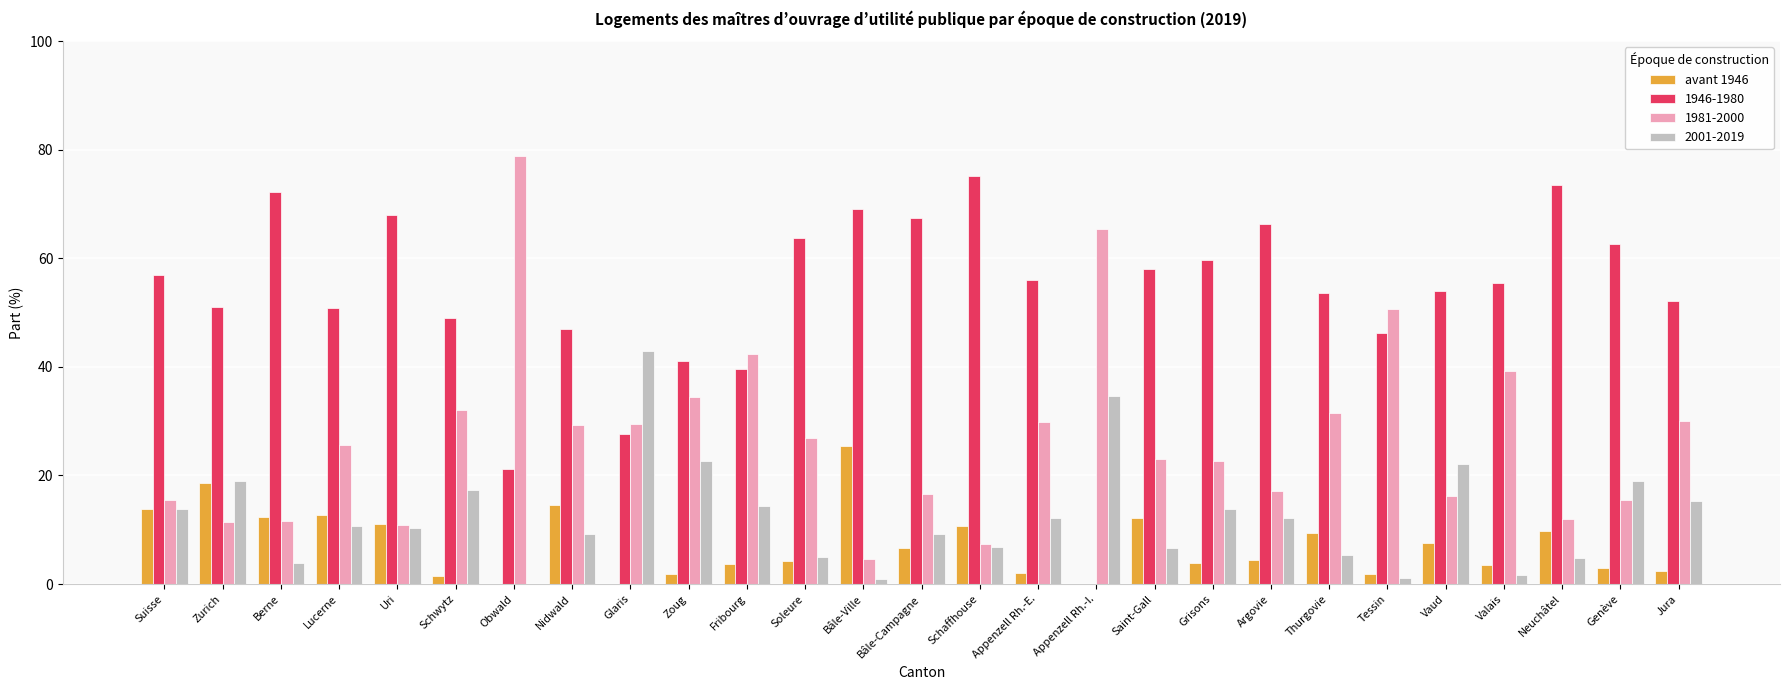

Which series changed the most between Zurich and Fribourg?

1981-2000